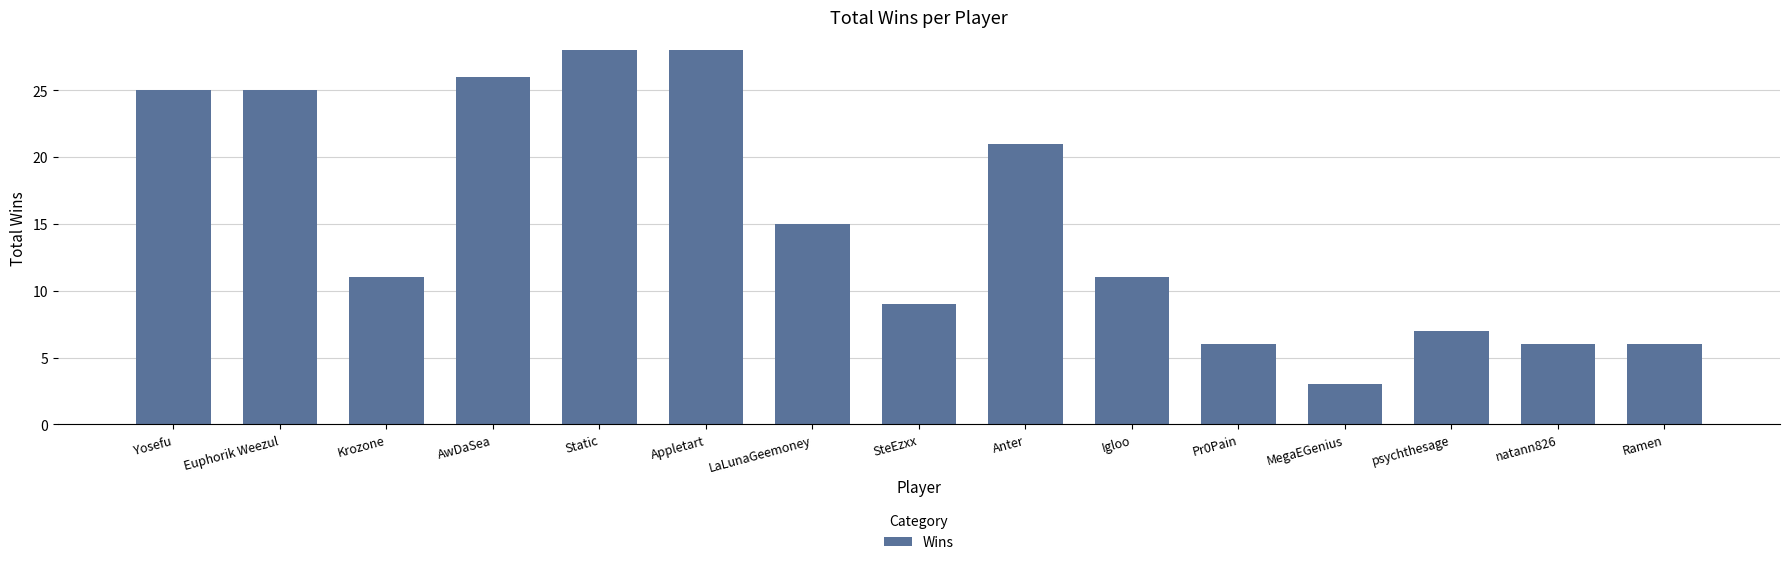

What is the sum of all values?

227